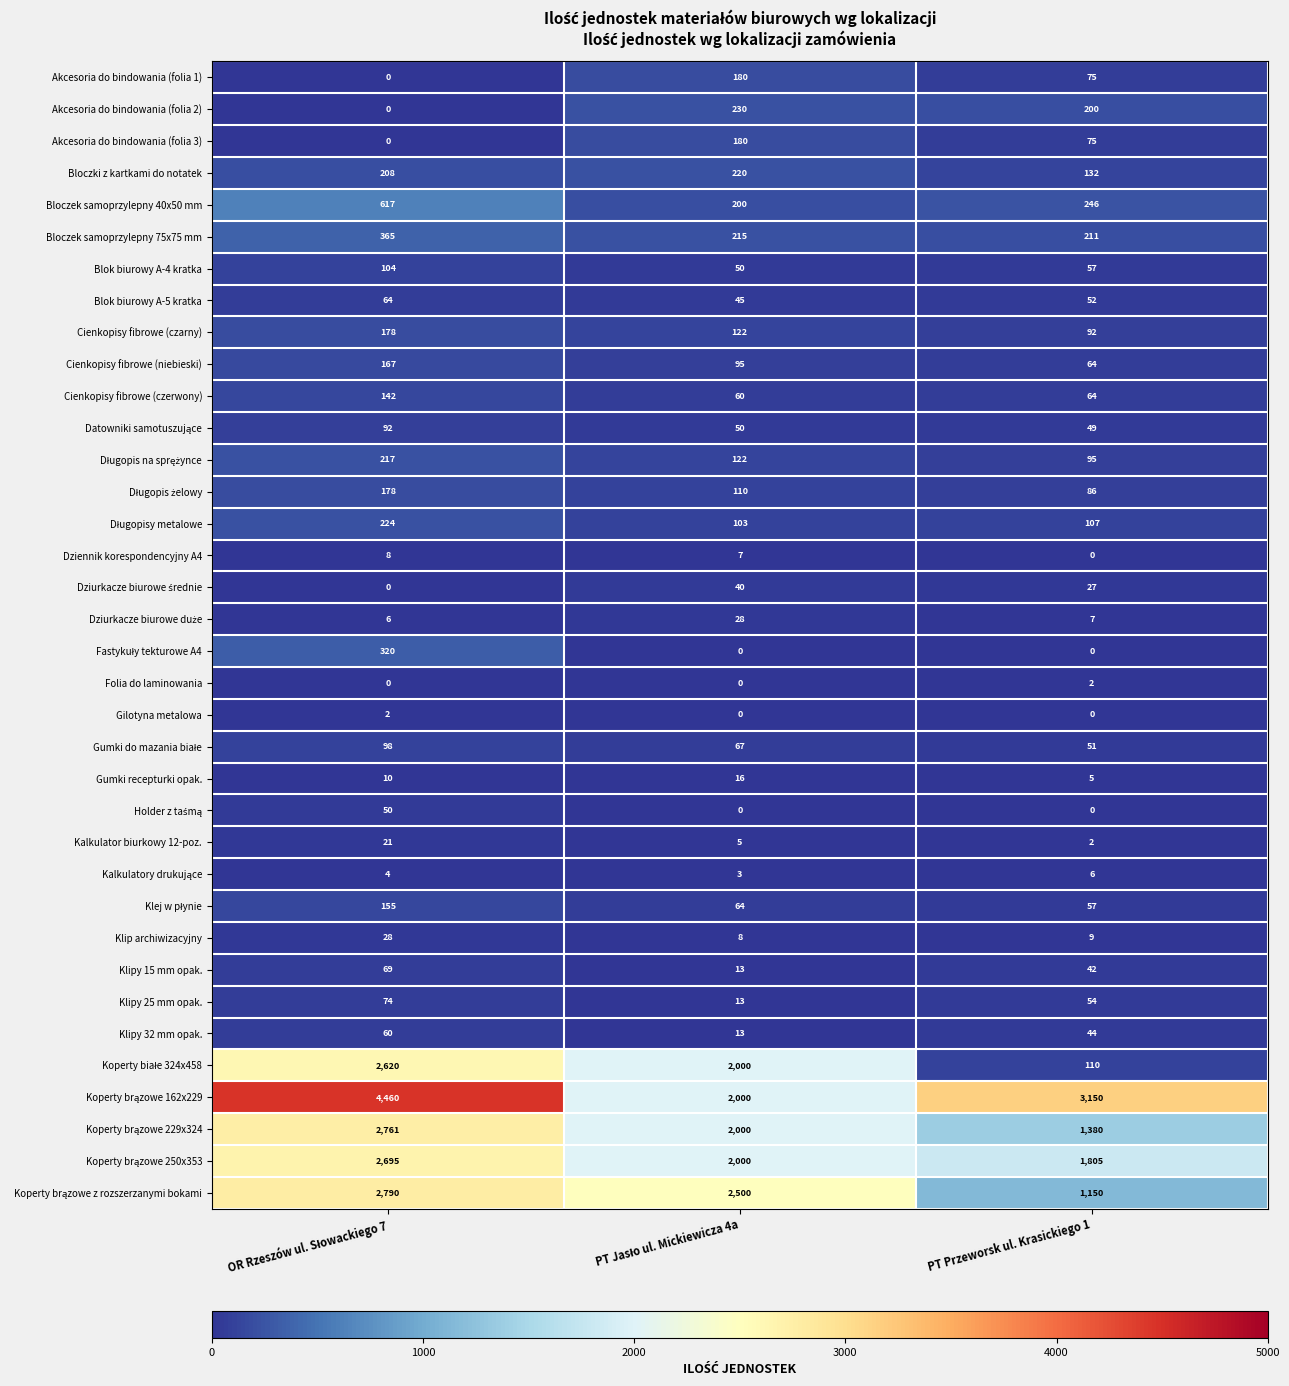

How many Klipy 25 mm opak. values are between 13 and 74?

3